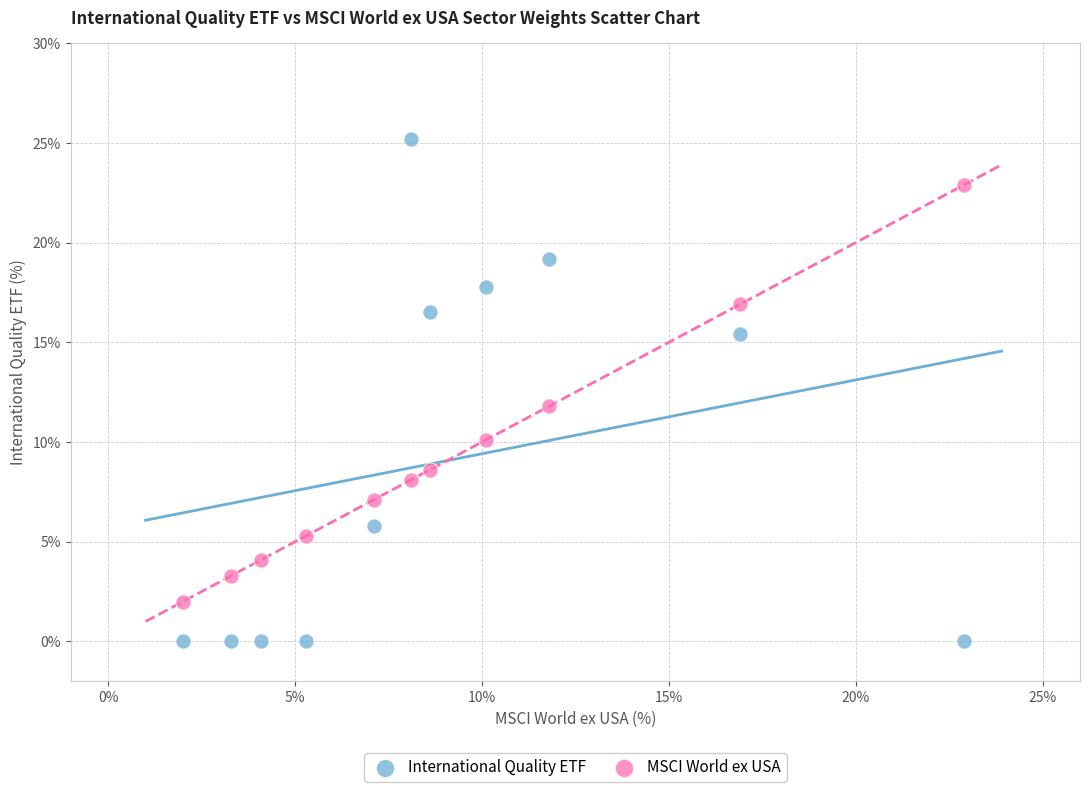

Across all data points, what is the range of Y values (max minus min)?

25.2